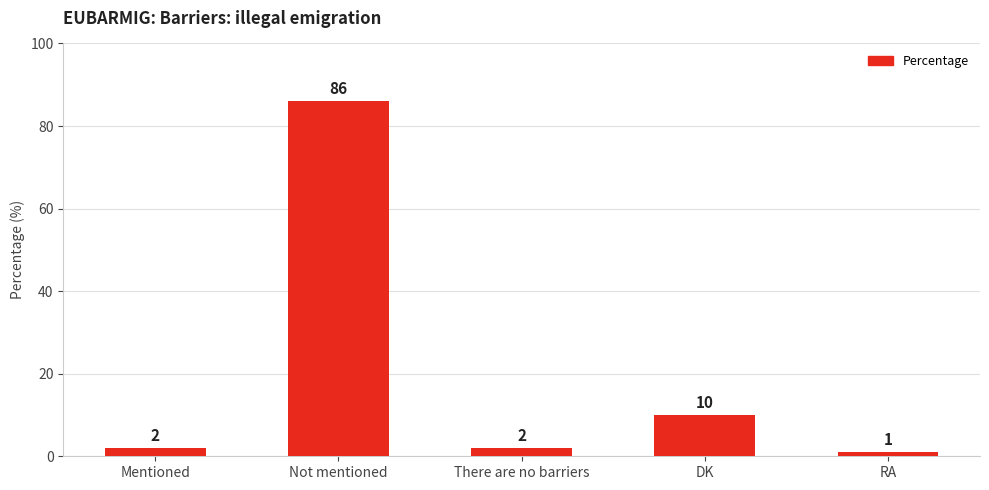

What is the ratio of the value at DK to the value at RA?

10.0